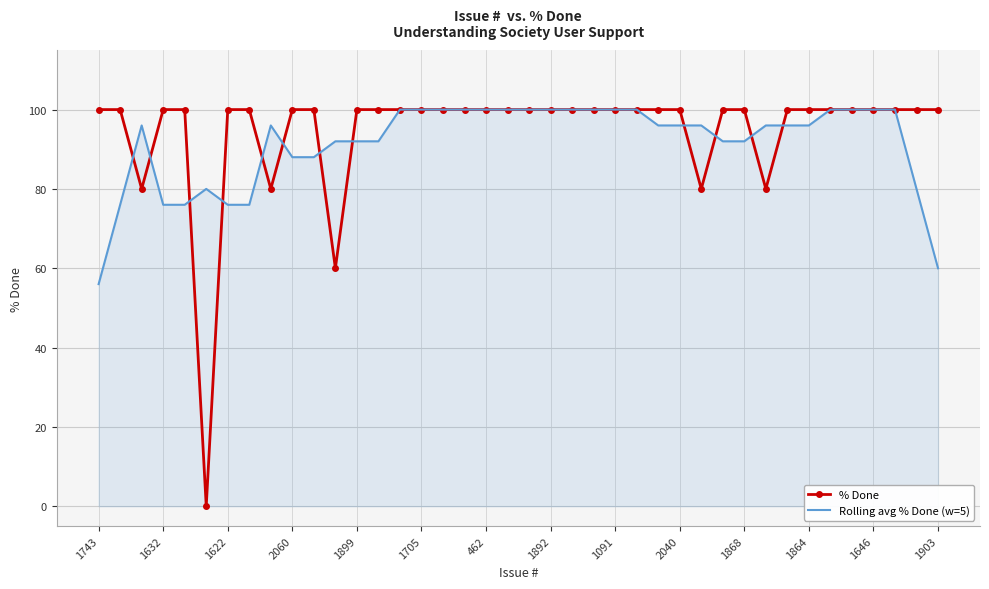

Which series has the widest spread of values?

% Done